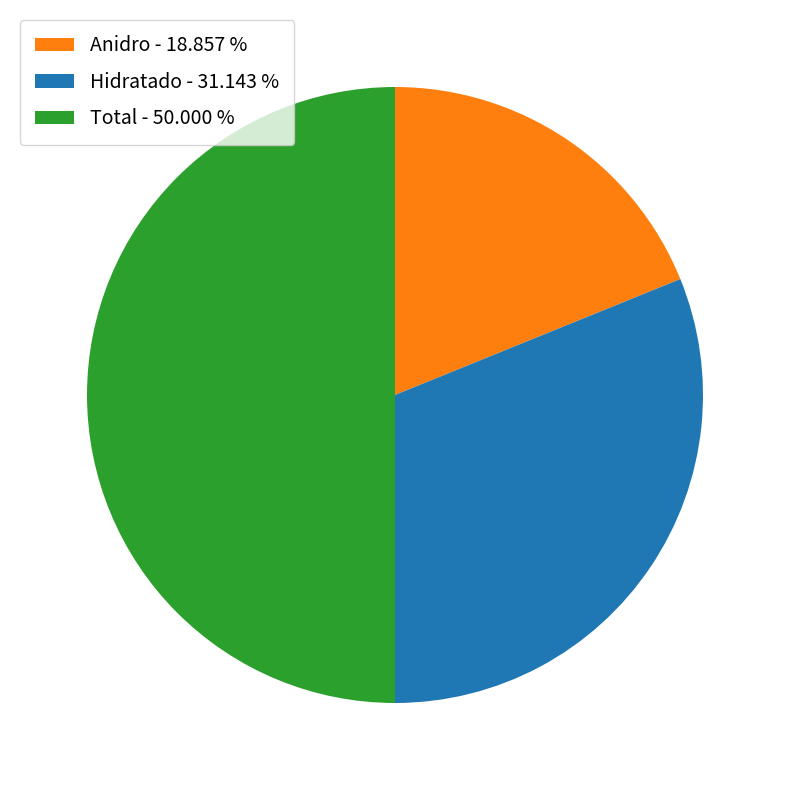

The Total slice represents 42% of the pie. True or false?

False